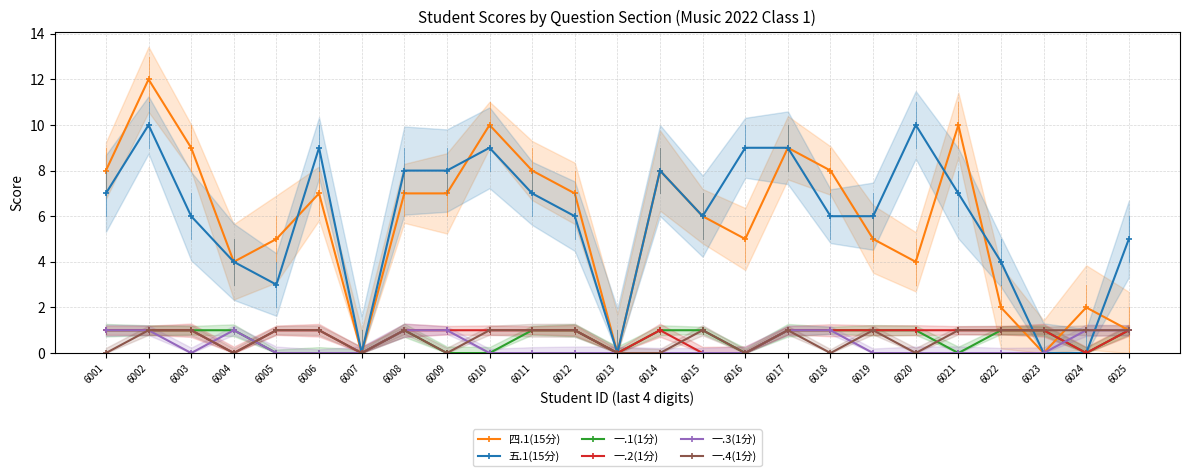

At which label does 一.2(1分) reach its minimum?

6004